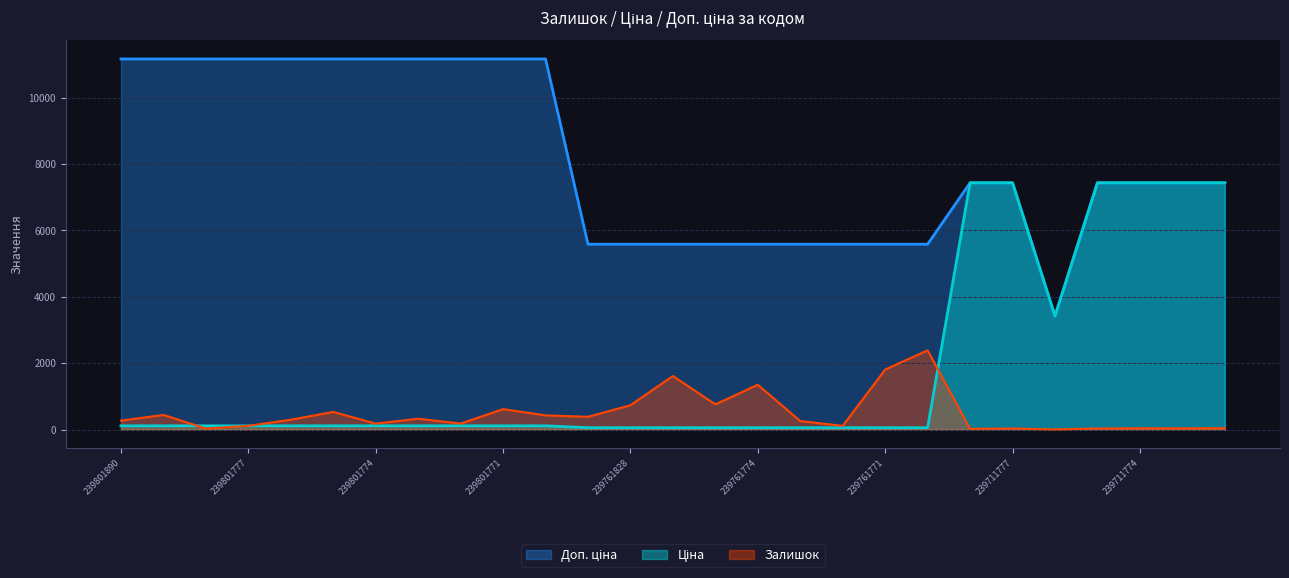

What is the maximum value shown in the chart?

11169.0